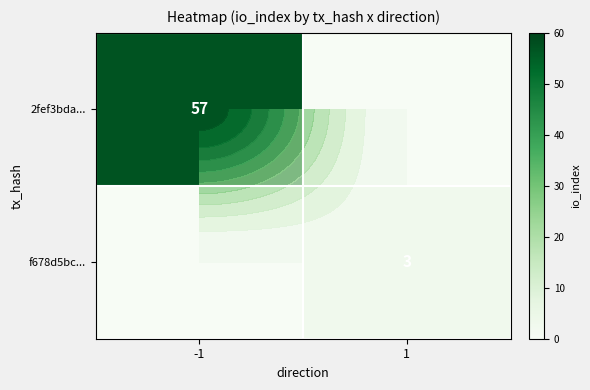

The value of 2fef3bda... at -1 is 85. True or false?

False